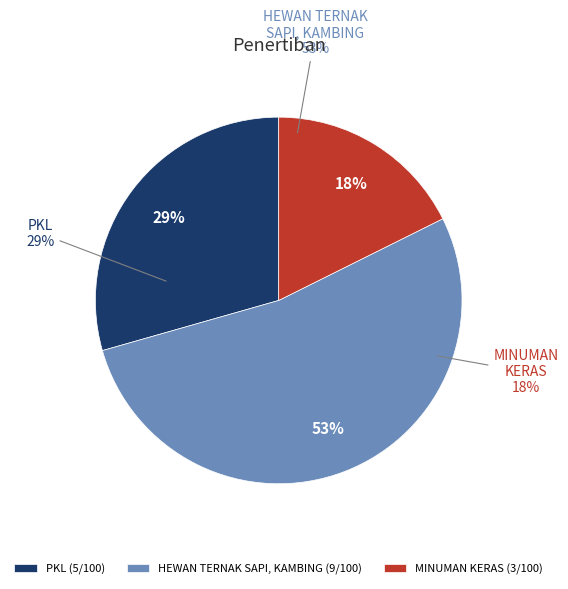

Count the number of slices in the pie.

3